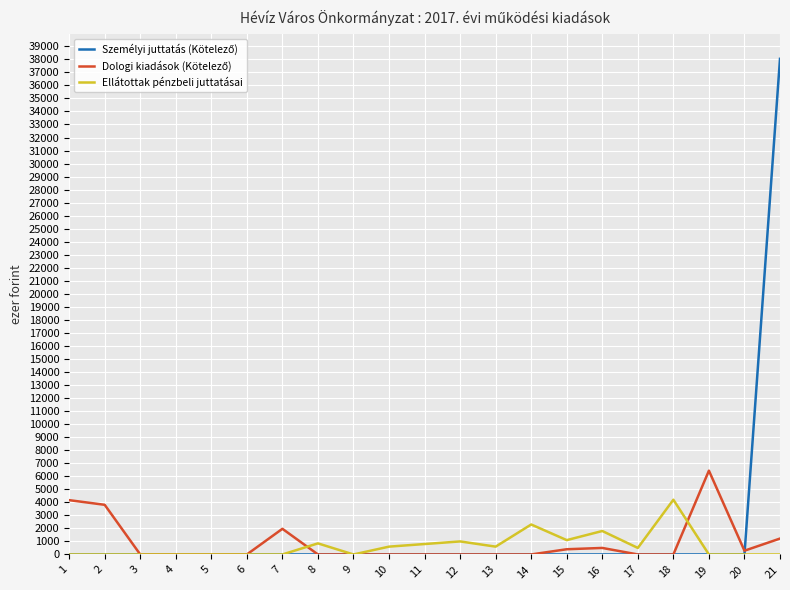

How many values in the Ellátottak pénzbeli juttatásai series exceed 0?

10